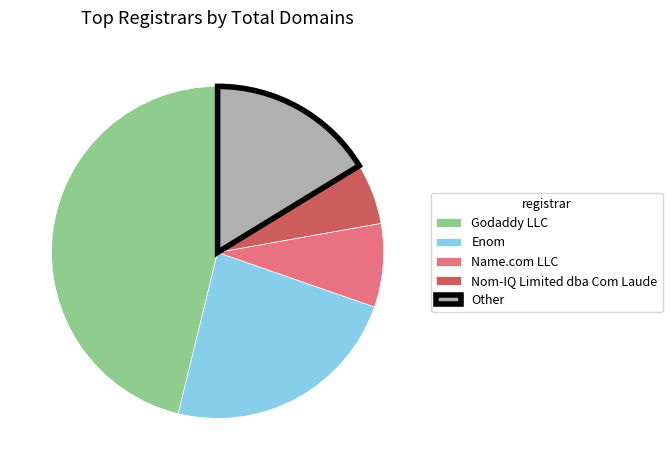

Is there a majority slice in this chart?

No